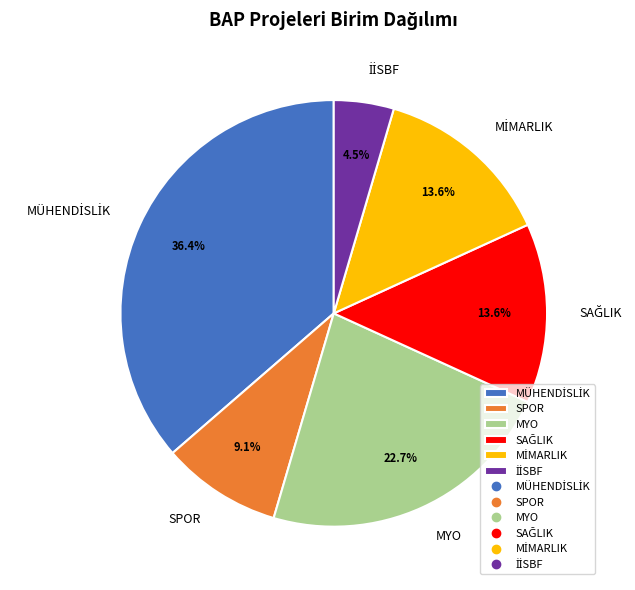

Combined, do MYO and SPOR account for over 50%?

No